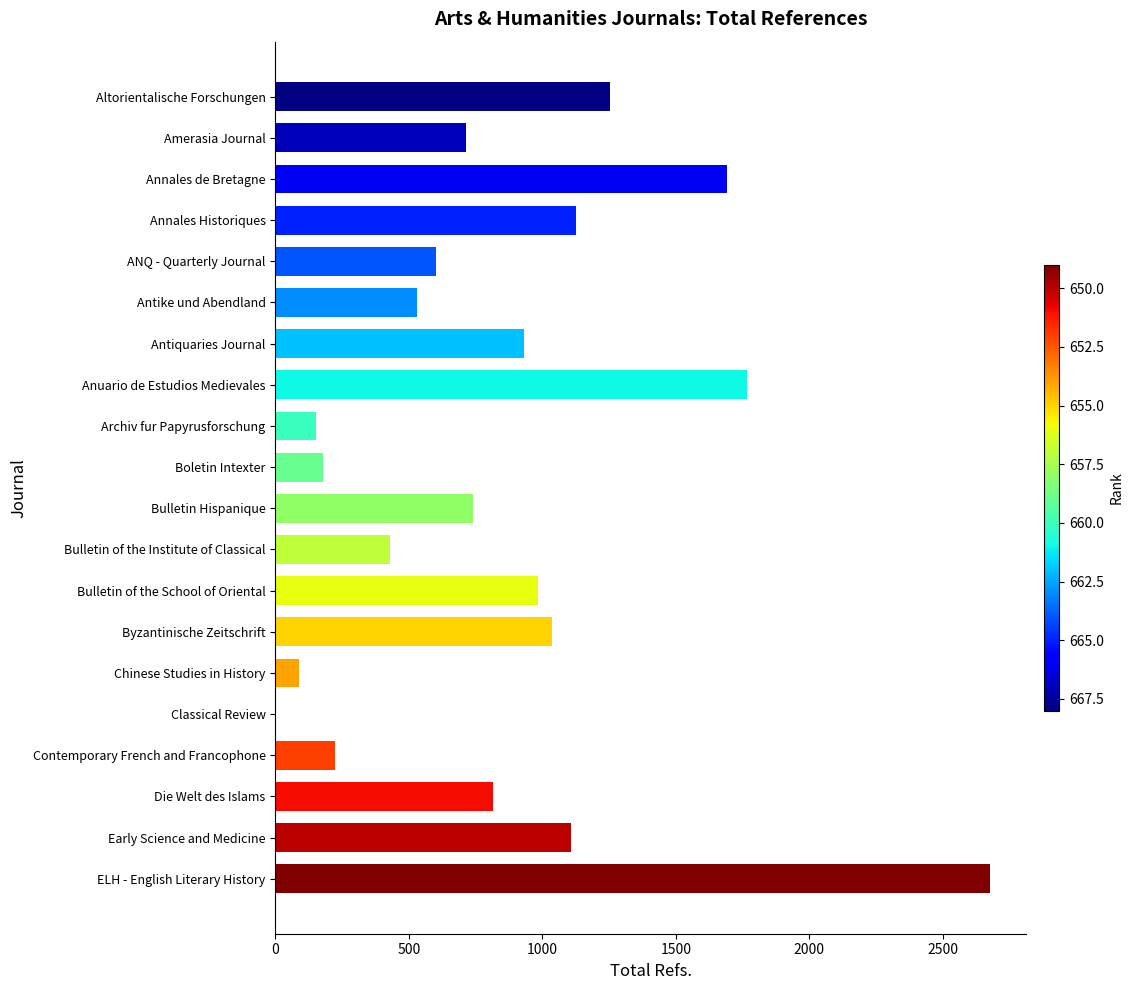

Approximately how many times larger is the value at Bulletin Hispanique compared to Antike und Abendland?

1.4